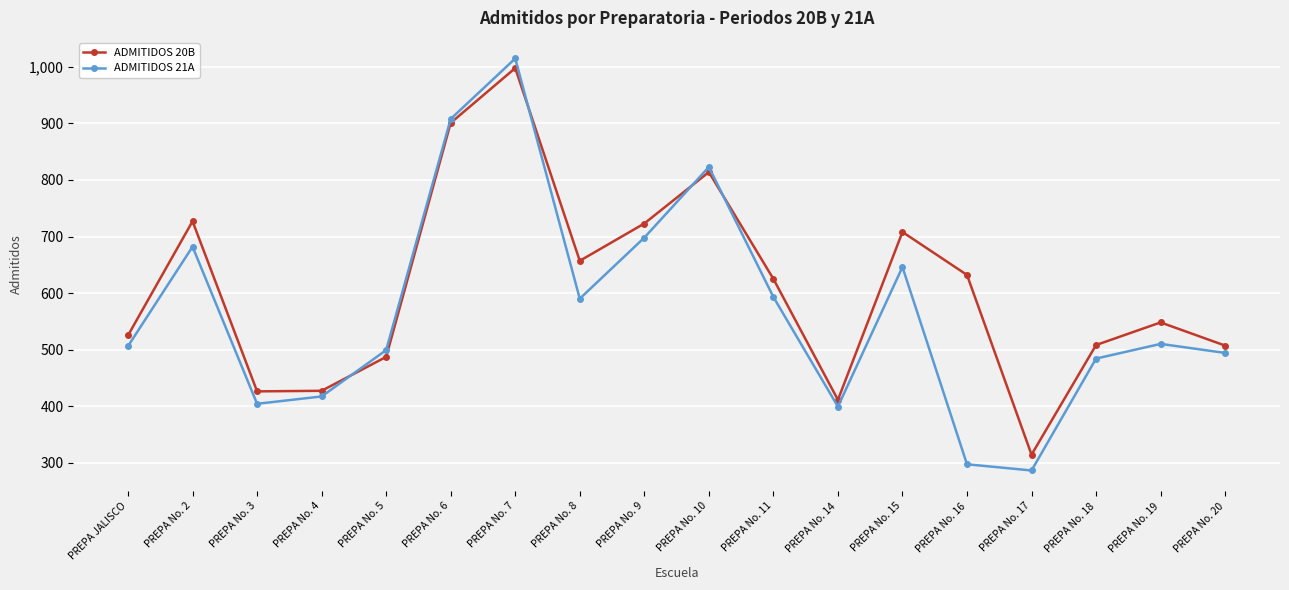

At which label does ADMITIDOS 20B reach its peak?

PREPA No. 7